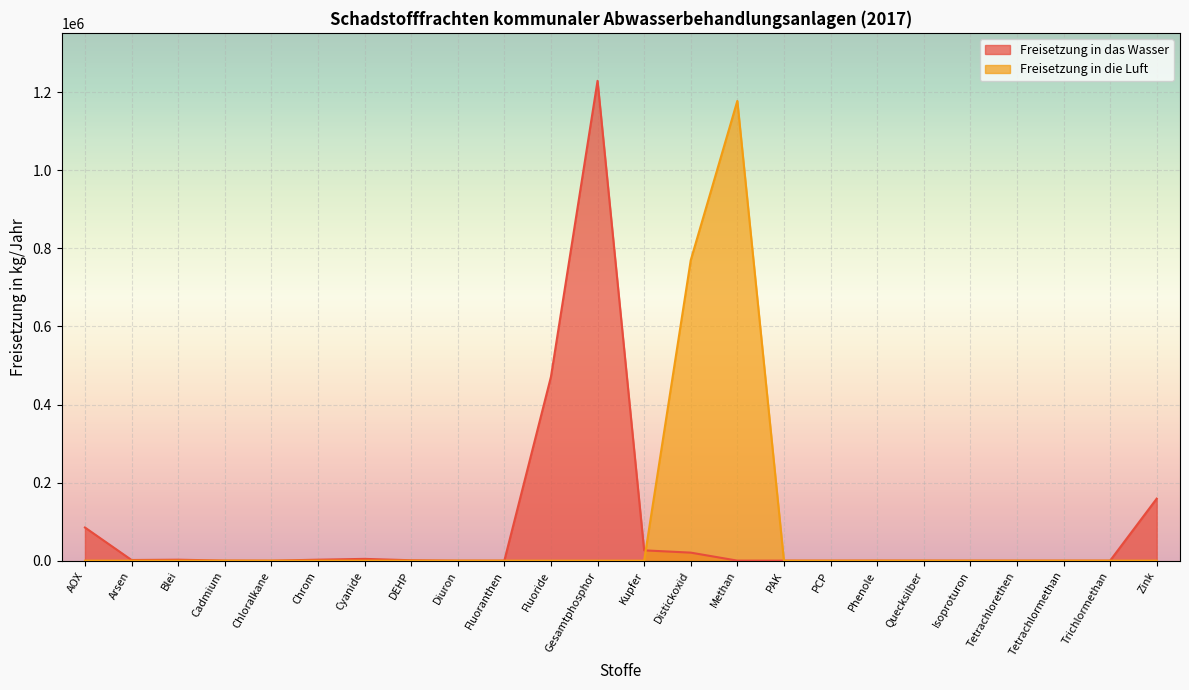

Which label corresponds to the largest value in the chart?

Gesamtphosphor